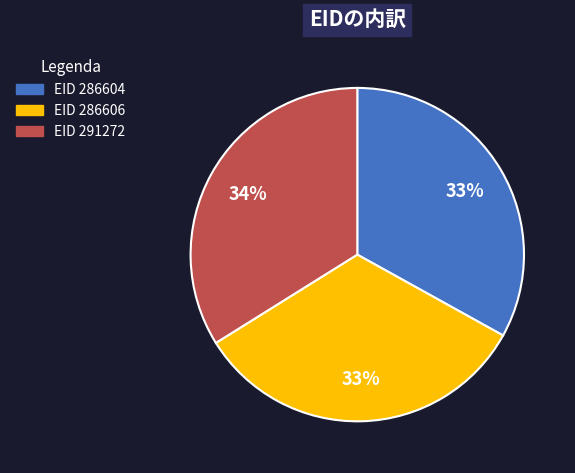

To the nearest percent, what is the average slice percentage?

33%